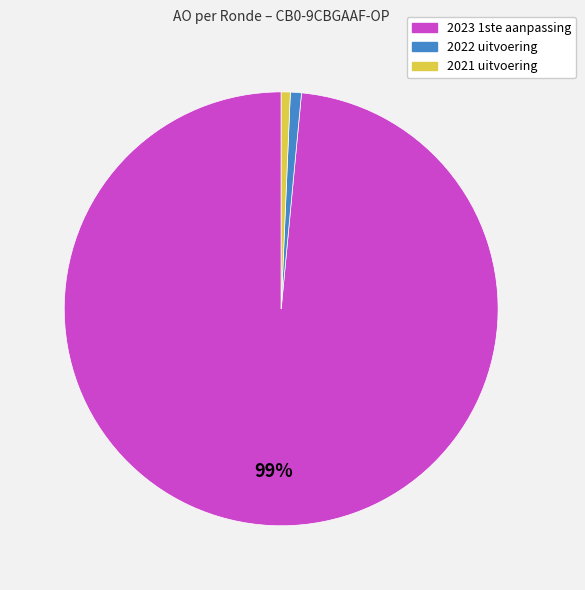

Do 2022 uitvoering and 2023 1ste aanpassing together represent more than half of the pie?

Yes